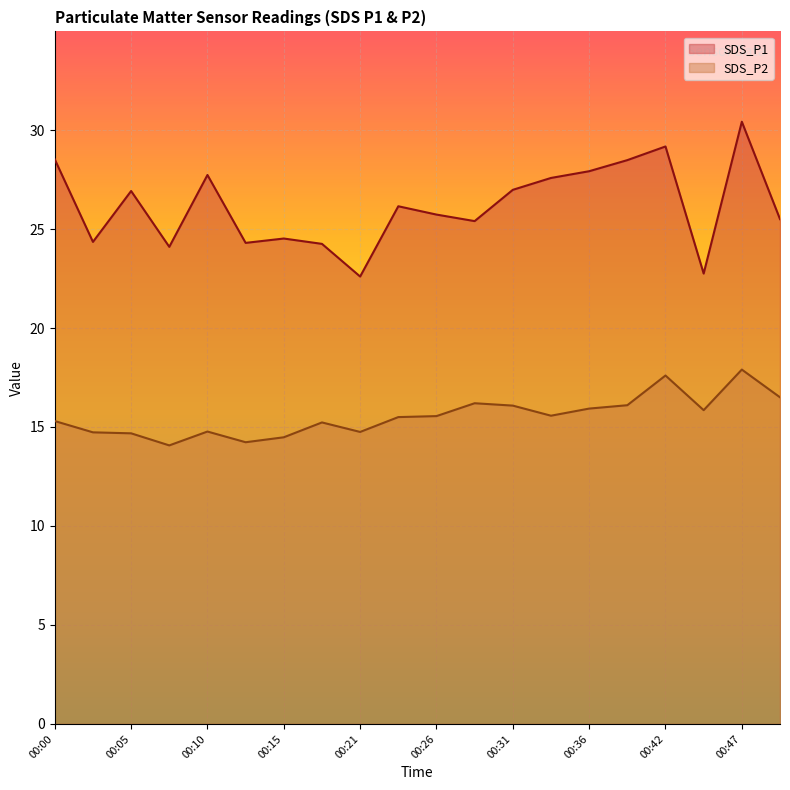

How many values in the SDS_P2 series are below 15?

7